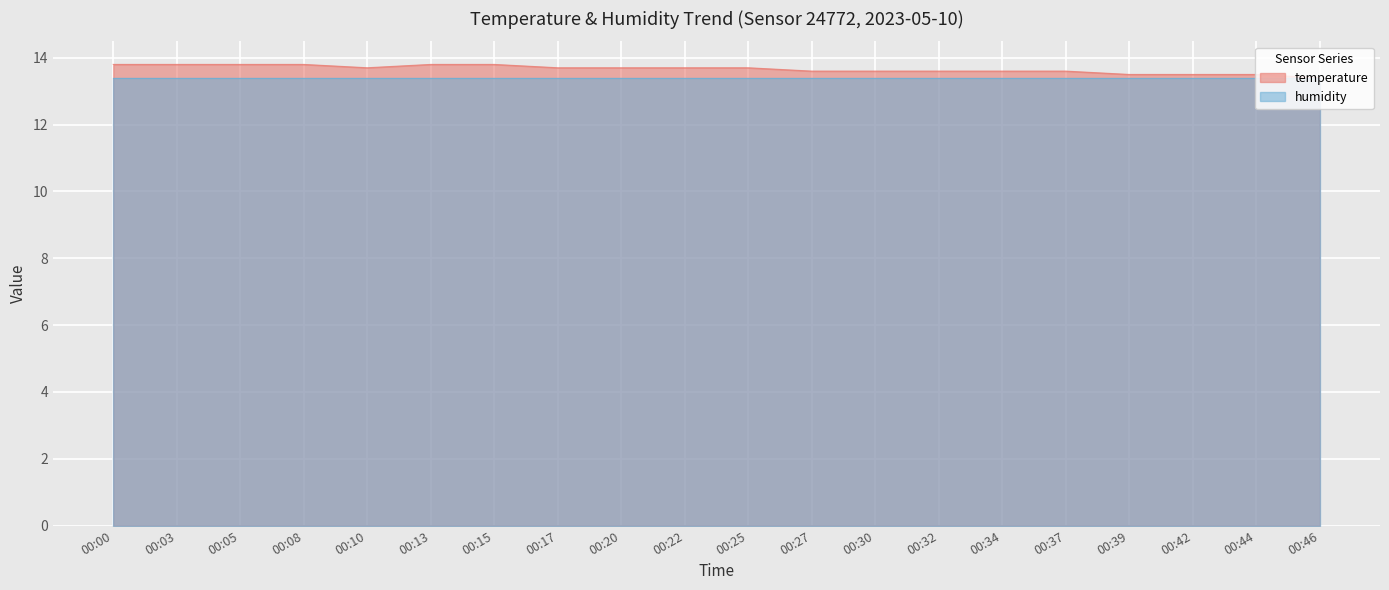

What is the change in value from 00:44 to 00:46?

-0.1